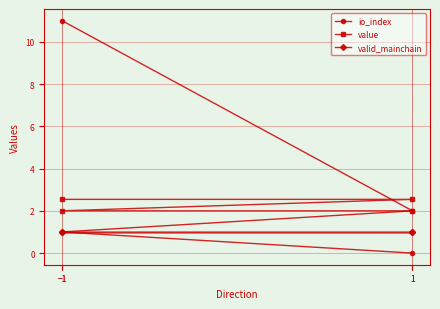

At which category is the sum across all series the highest?

−1